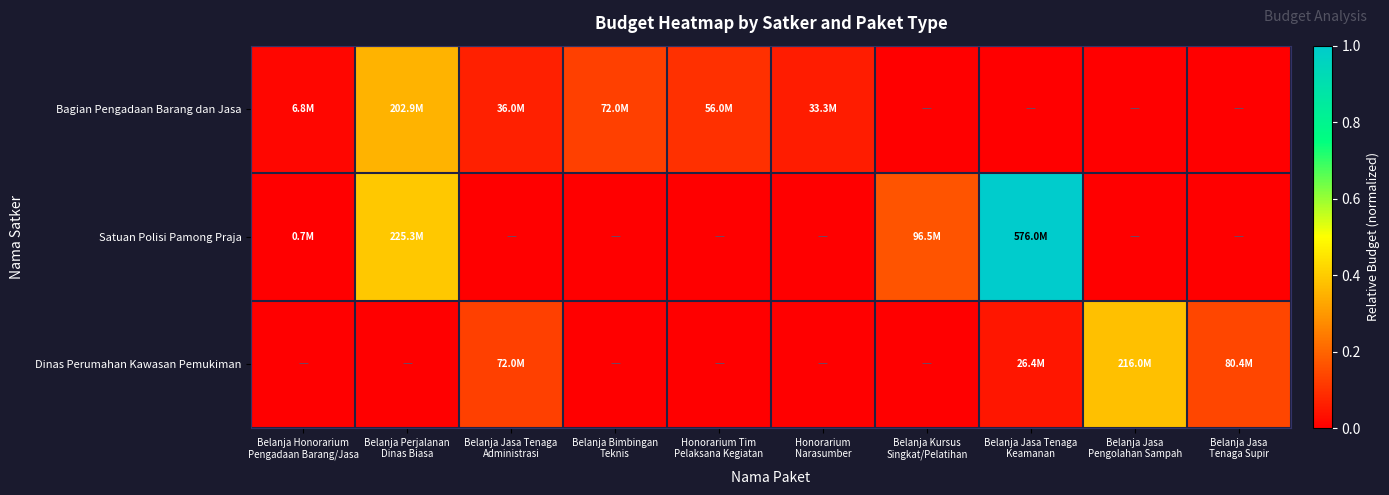

What is the maximum value shown in the chart?

1.0